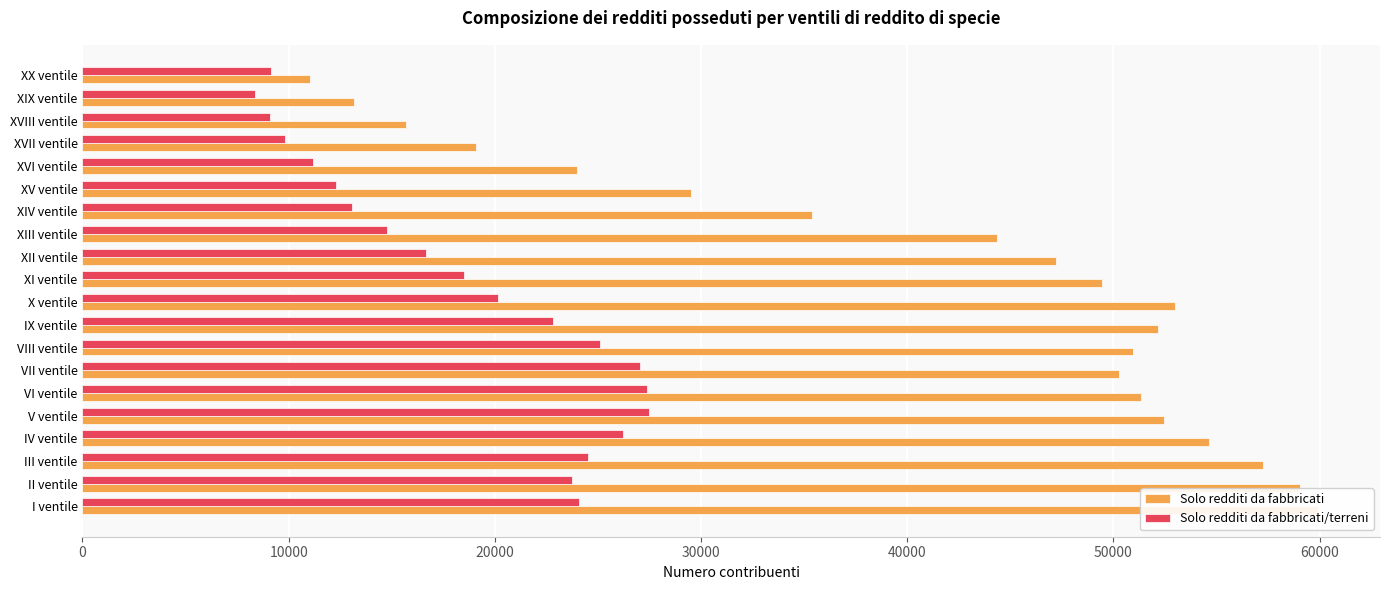

The value of Solo redditi da fabbricati/terreni at XX ventile is 9135. True or false?

True